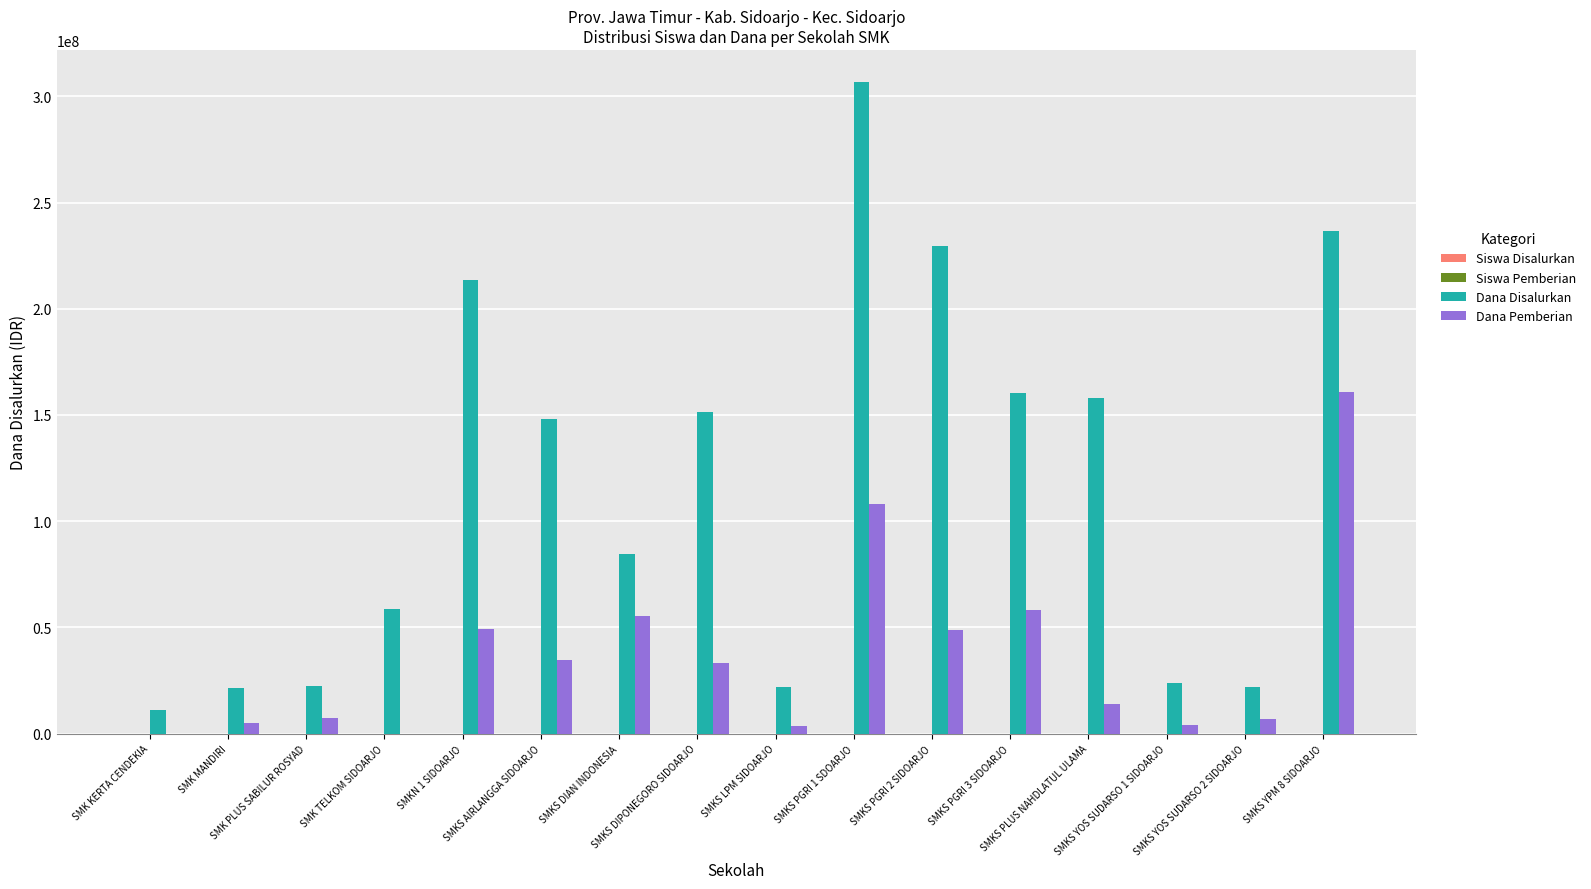

Count the number of data series in this chart.

4